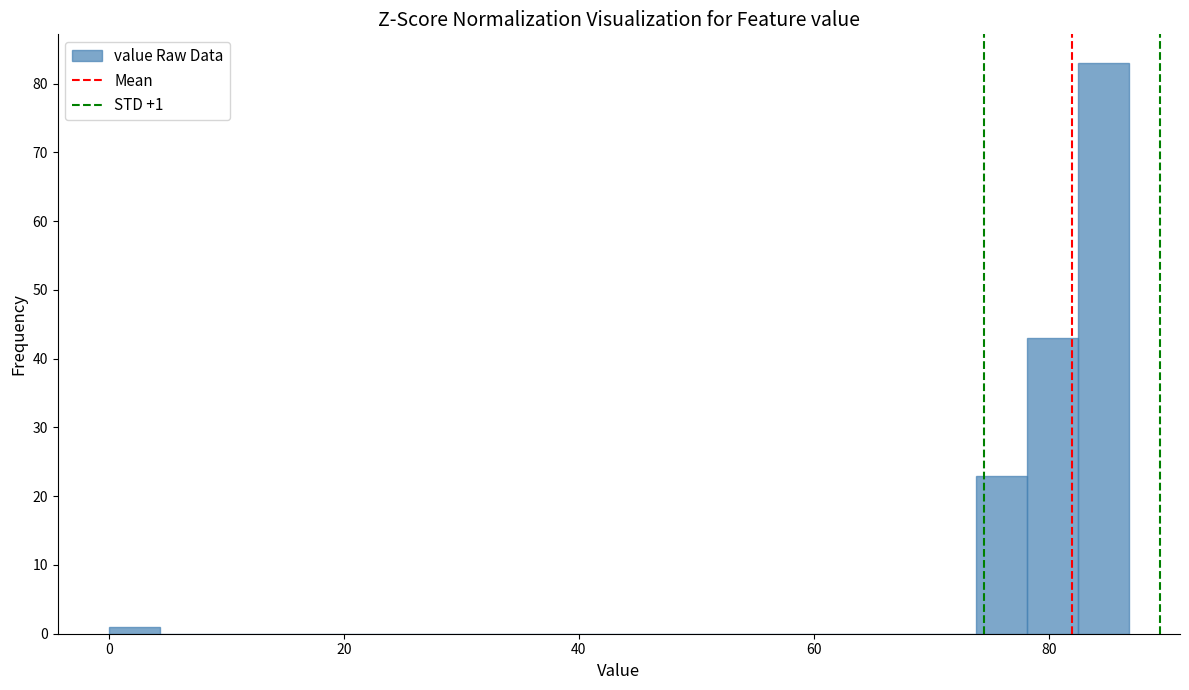

Around what value on the x-axis is the tallest bar? Give the approximate position of its centre, as read against the axis.

84